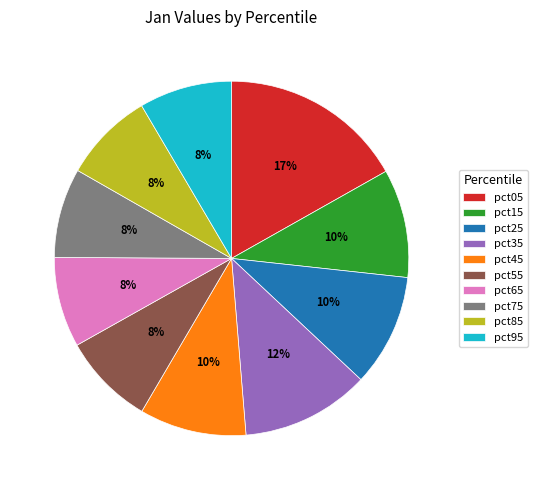

What is the largest slice in the pie chart?

pct05